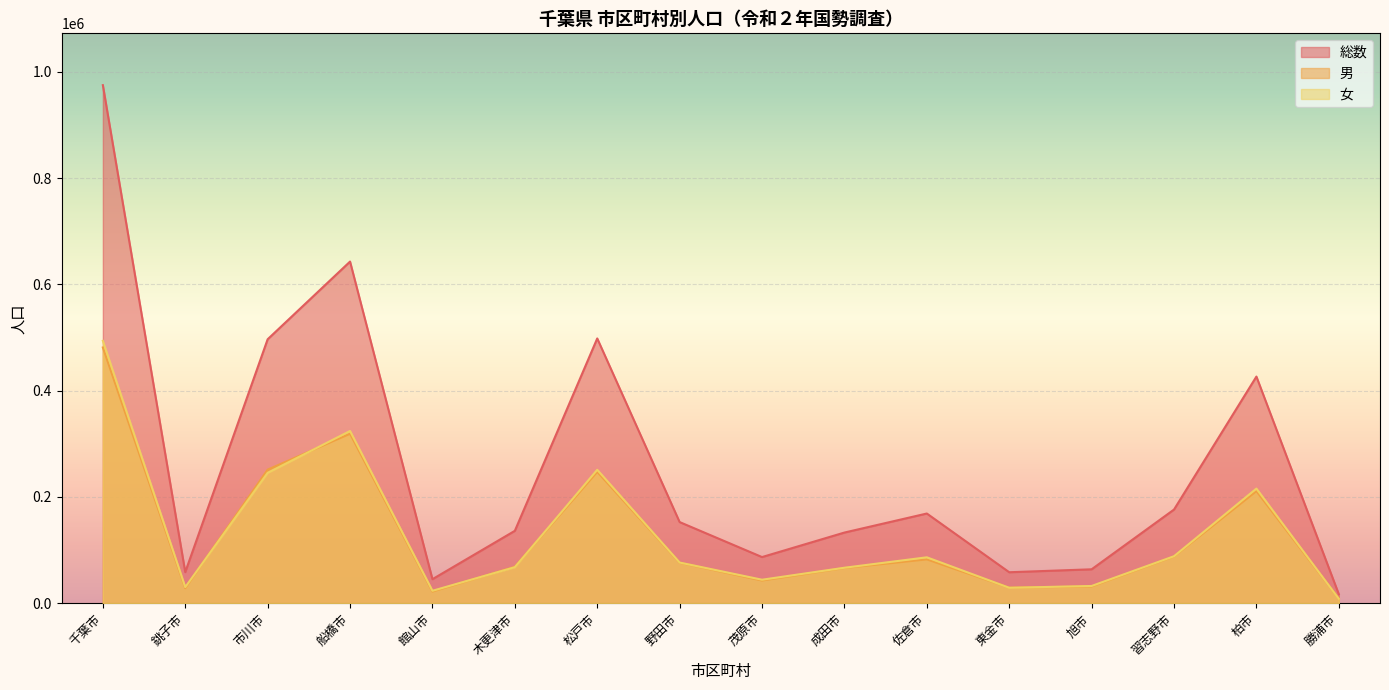

True or false: 女 and 総数 intersect in this chart.

False